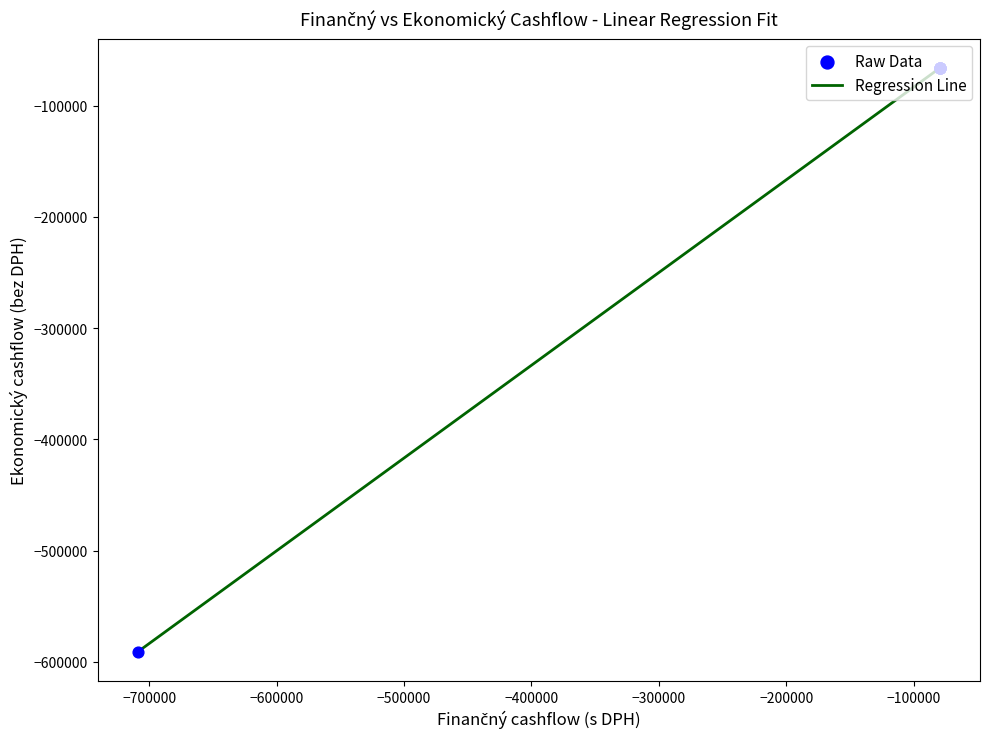

What is the maximum value shown in the chart?

-66101.0